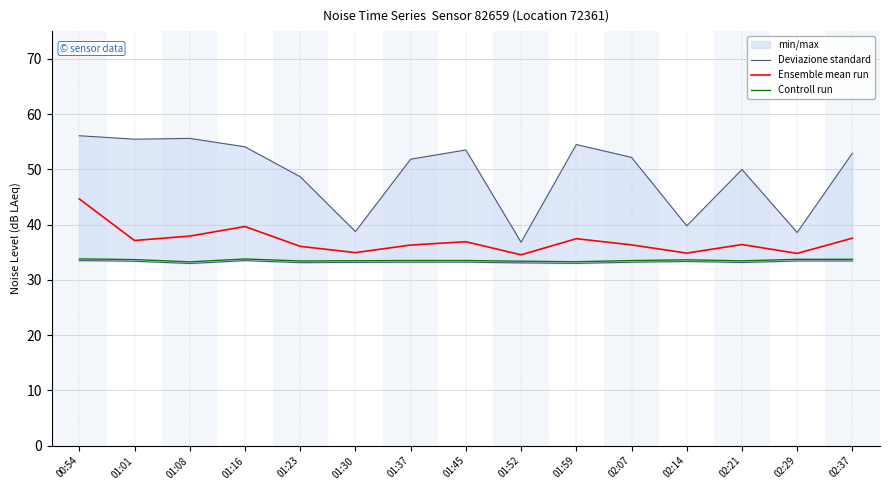

The value of Deviazione standard at 01:01 is 89.2. True or false?

False